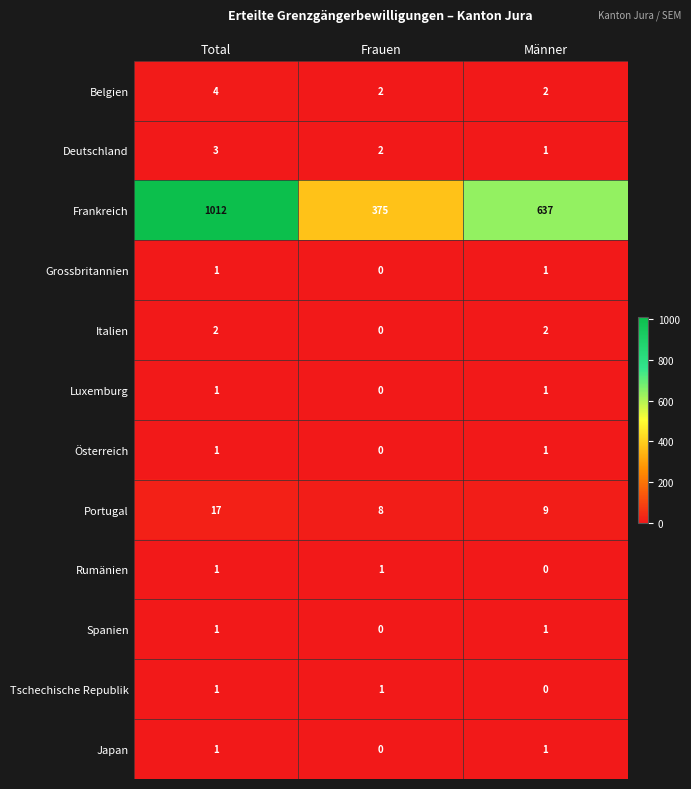

What is the maximum value for Portugal?

17